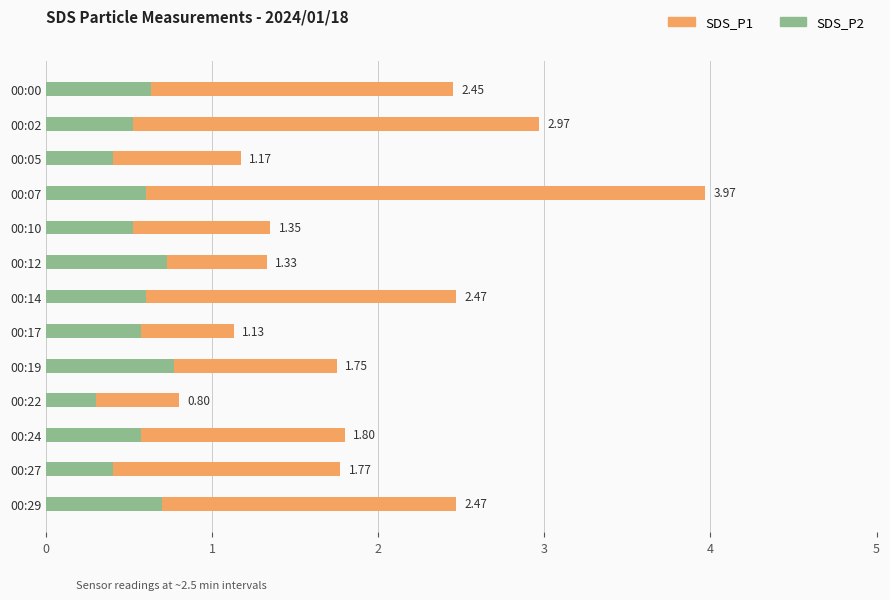

Reading right to left, extract all data points from this chart.

SDS_P2: 0.7	0.4	0.6	0.3	0.8	0.6	0.6	0.7	0.5	0.6	0.4	0.5	0.6
SDS_P1: 2.5	1.8	1.8	0.8	1.8	1.1	2.5	1.3	1.4	4.0	1.2	3.0	2.5